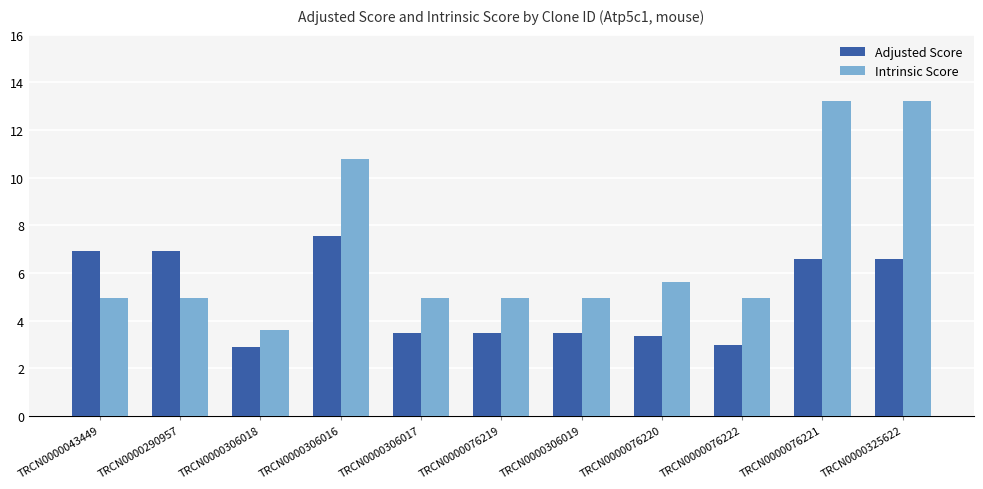

What is the value of the Adjusted Score bar at the 7th from the left?

3.5